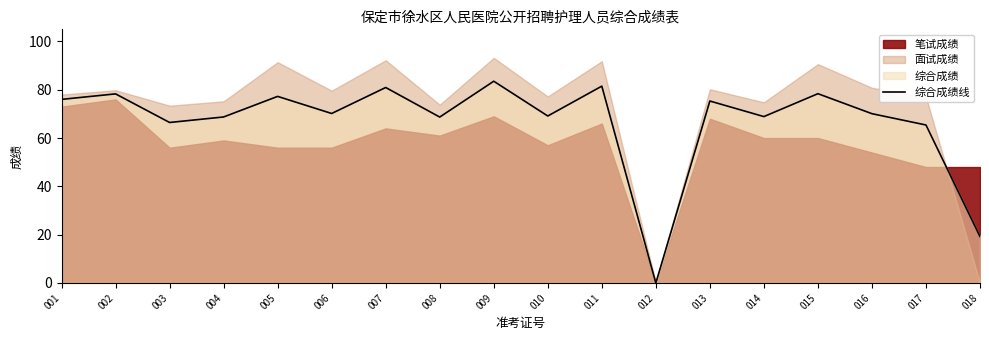

How many data points does each series have?

18